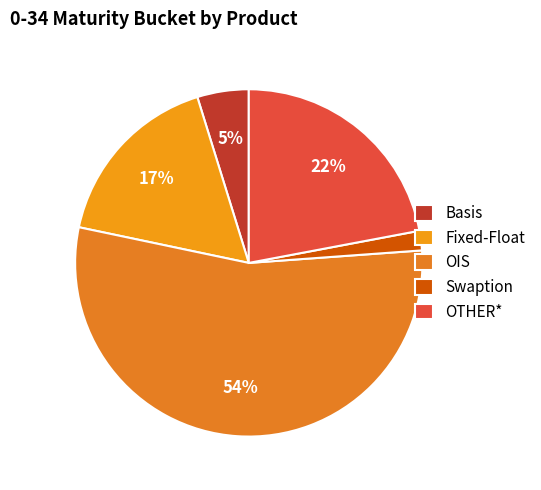

Is OIS the majority of the pie?

Yes